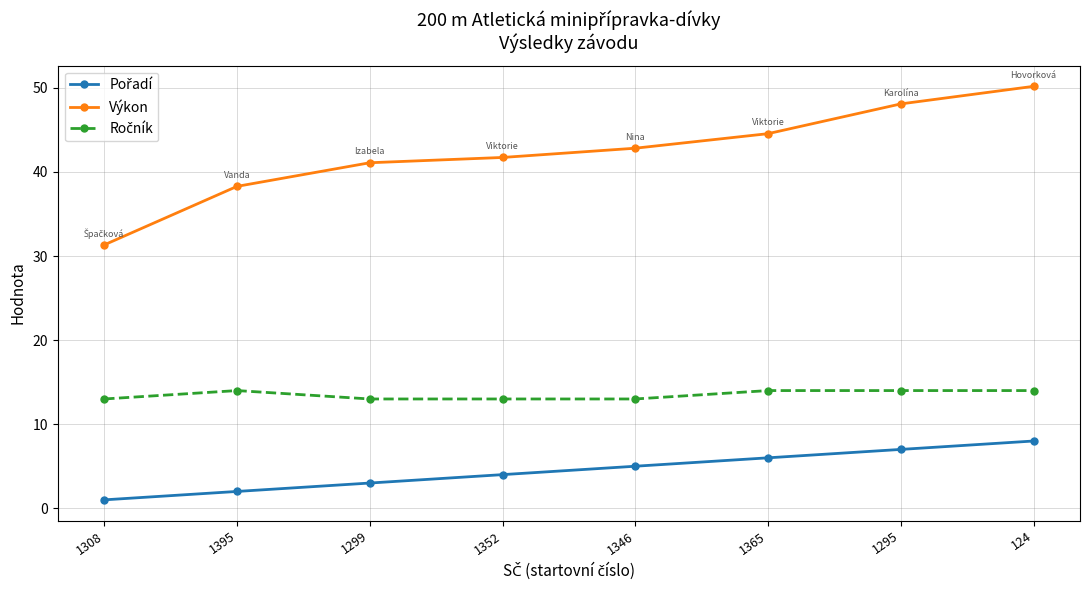

What is the approximate value of Výkon at 1299?

41.1